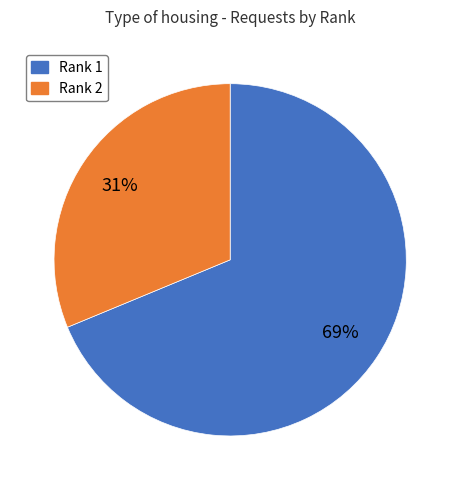

Does any single category account for the majority?

Yes